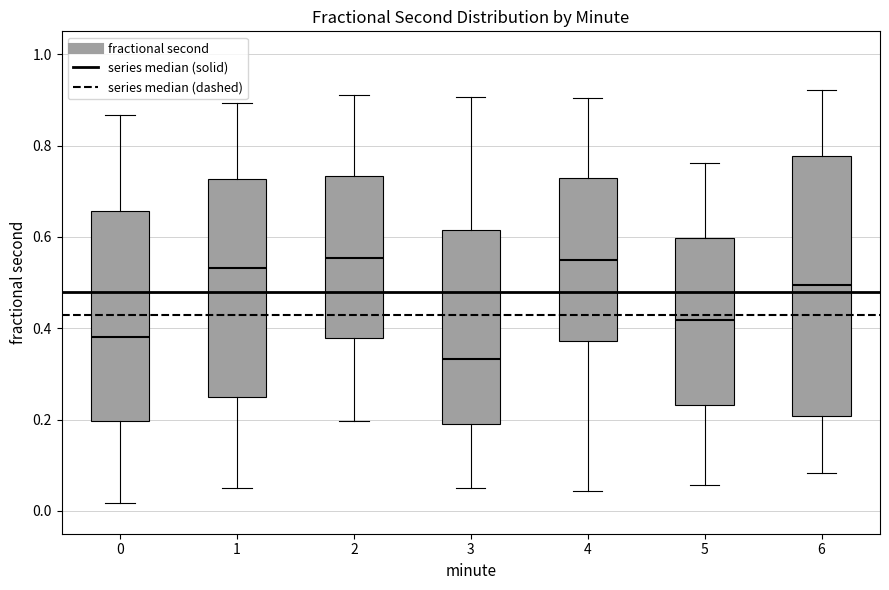

Reading left to right, read every box against the y-axis: the position of its median line, the range the box covers, and the ends of its whiskers. The values are not printed on the chart, so give them approximately, as read against the axis.

0: median 0.38, box 0.20 to 0.66, whiskers 0.02 to 0.86
1: median 0.54, box 0.24 to 0.72, whiskers 0.06 to 0.90
2: median 0.56, box 0.38 to 0.74, whiskers 0.20 to 0.92
3: median 0.34, box 0.20 to 0.62, whiskers 0.06 to 0.90
4: median 0.54, box 0.38 to 0.72, whiskers 0.04 to 0.90
5: median 0.42, box 0.24 to 0.60, whiskers 0.06 to 0.76
6: median 0.50, box 0.20 to 0.78, whiskers 0.08 to 0.92